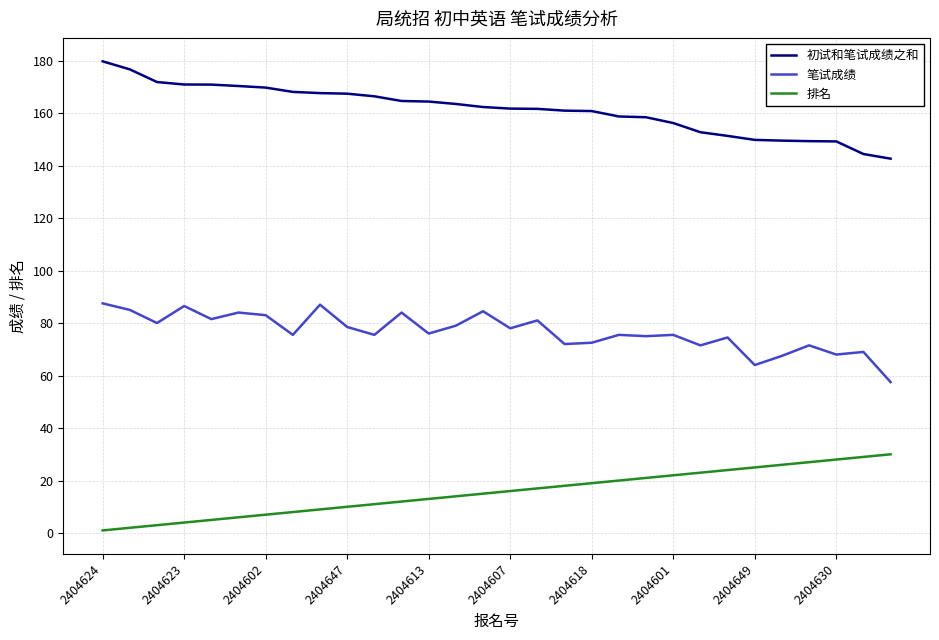

True or false: 排名 and 初试和笔试成绩之和 cross at least once.

False